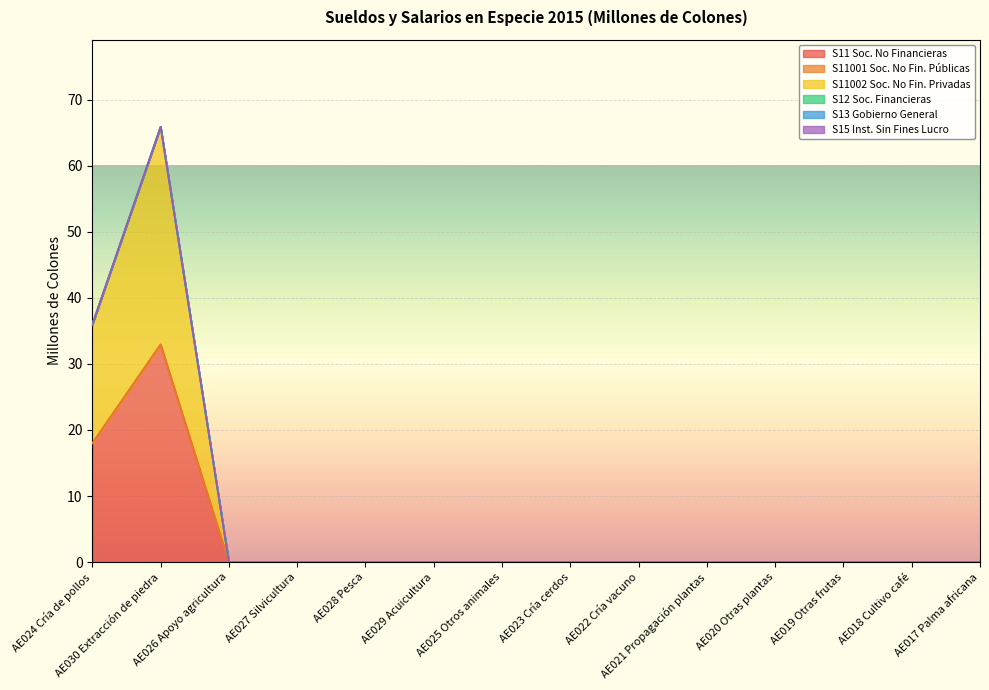

True or false: S13 Gobierno General and S11 Soc. No Financieras intersect in this chart.

False